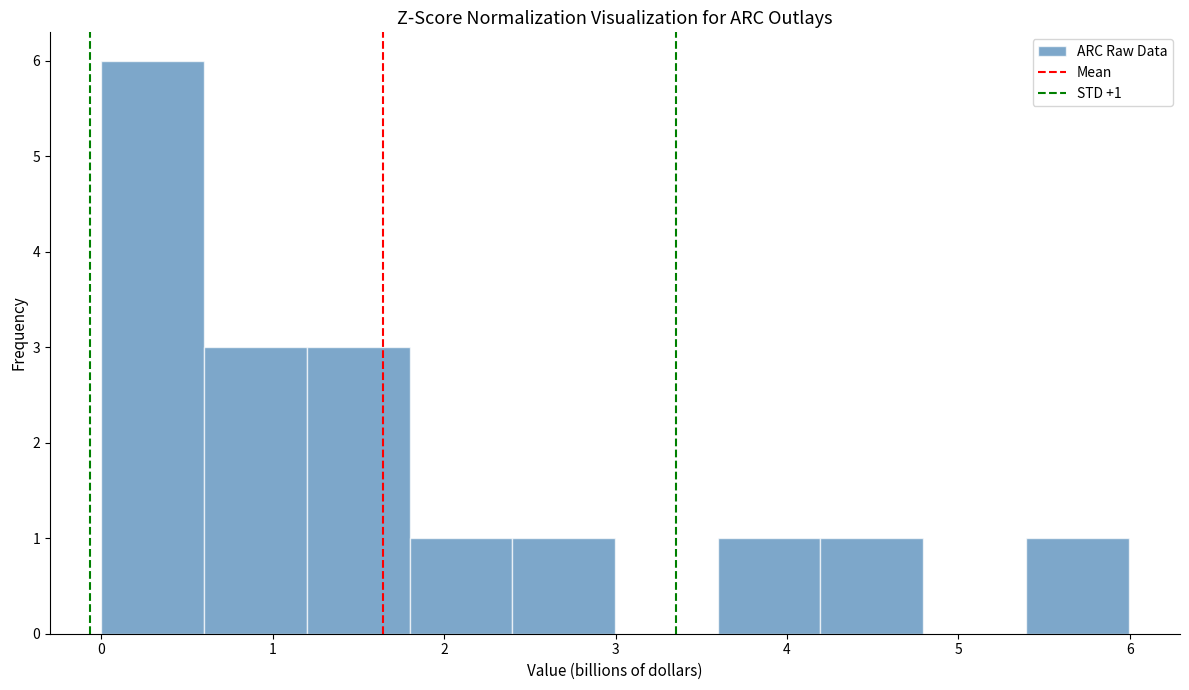

Which range on the x-axis has the tallest bar?

0.0 to 0.6